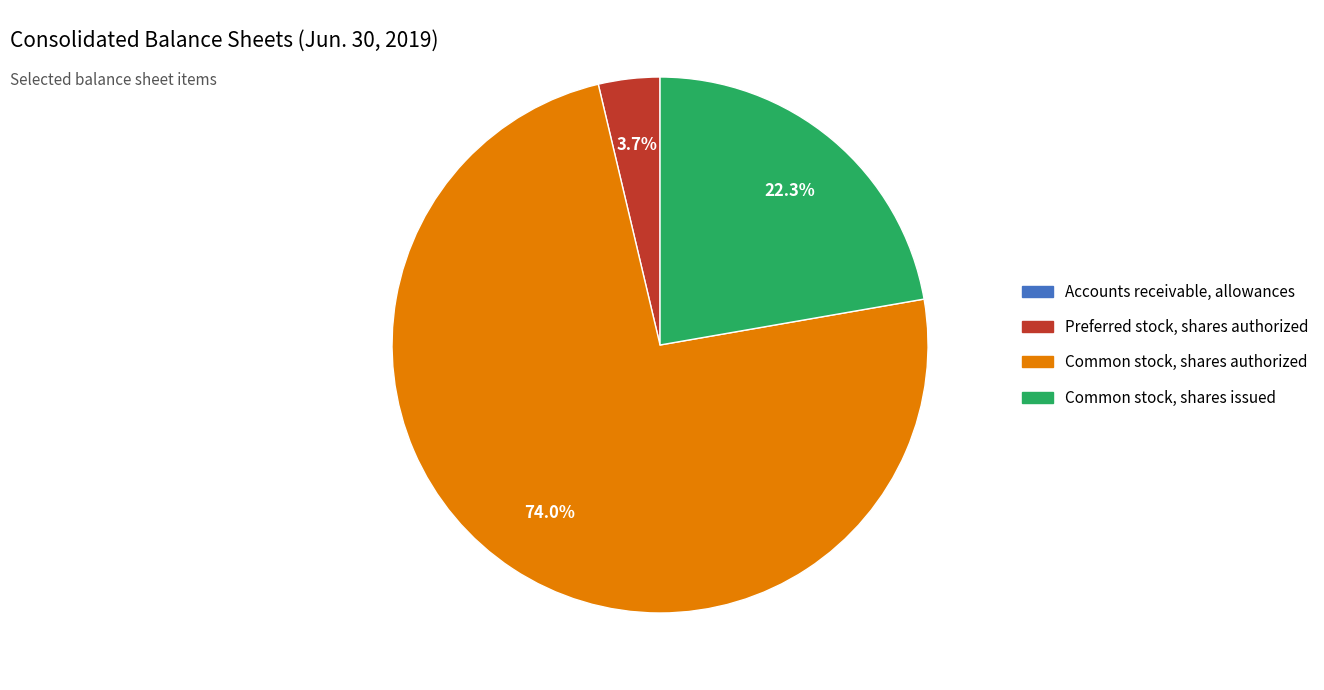

True or false: Preferred stock, shares authorized accounts for 4% of the total.

True